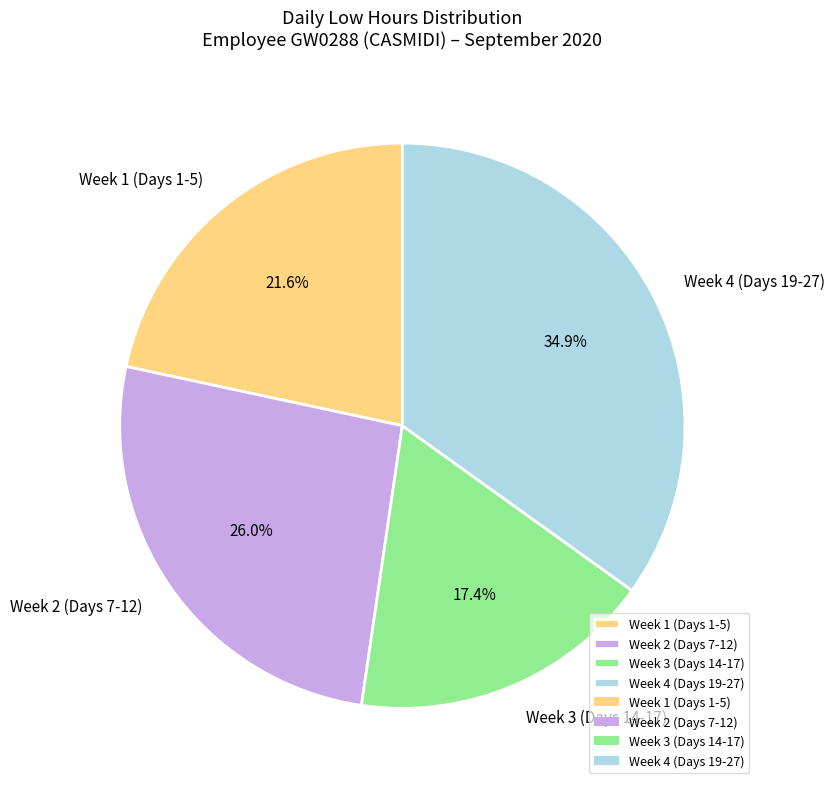

Rank the categories by value from highest to lowest.

Week 4 (Days 19-27), Week 2 (Days 7-12), Week 1 (Days 1-5), Week 3 (Days 14-17)